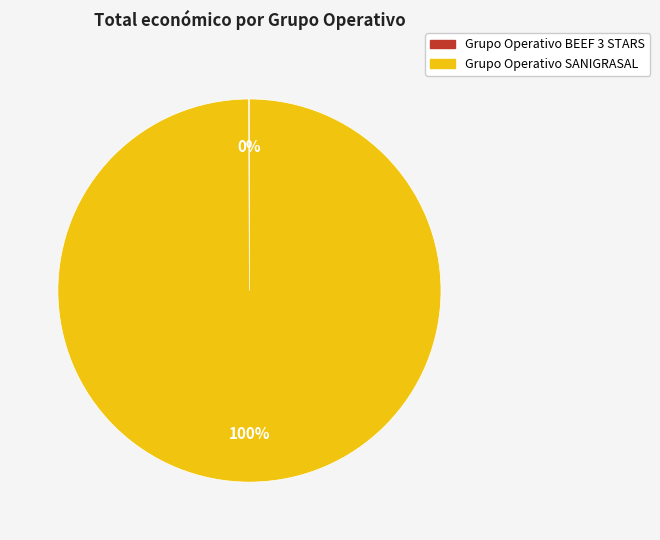

To the nearest percent, what is the difference between the largest and smallest slice percentages?

100%